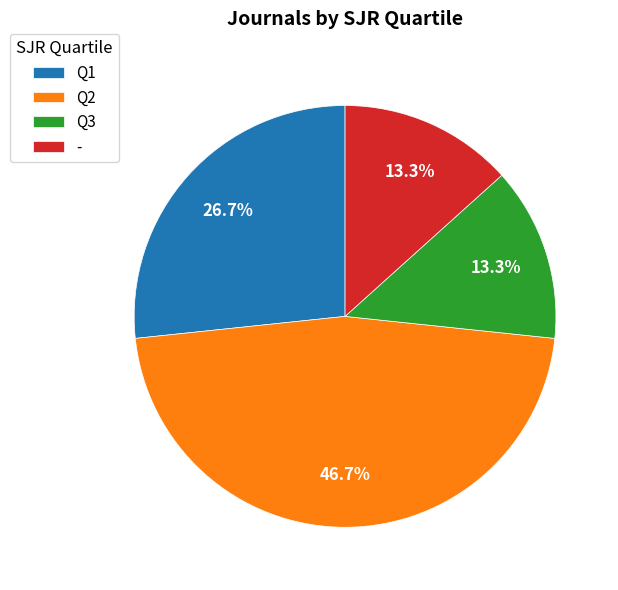

Does - account for over 50% of the chart?

No